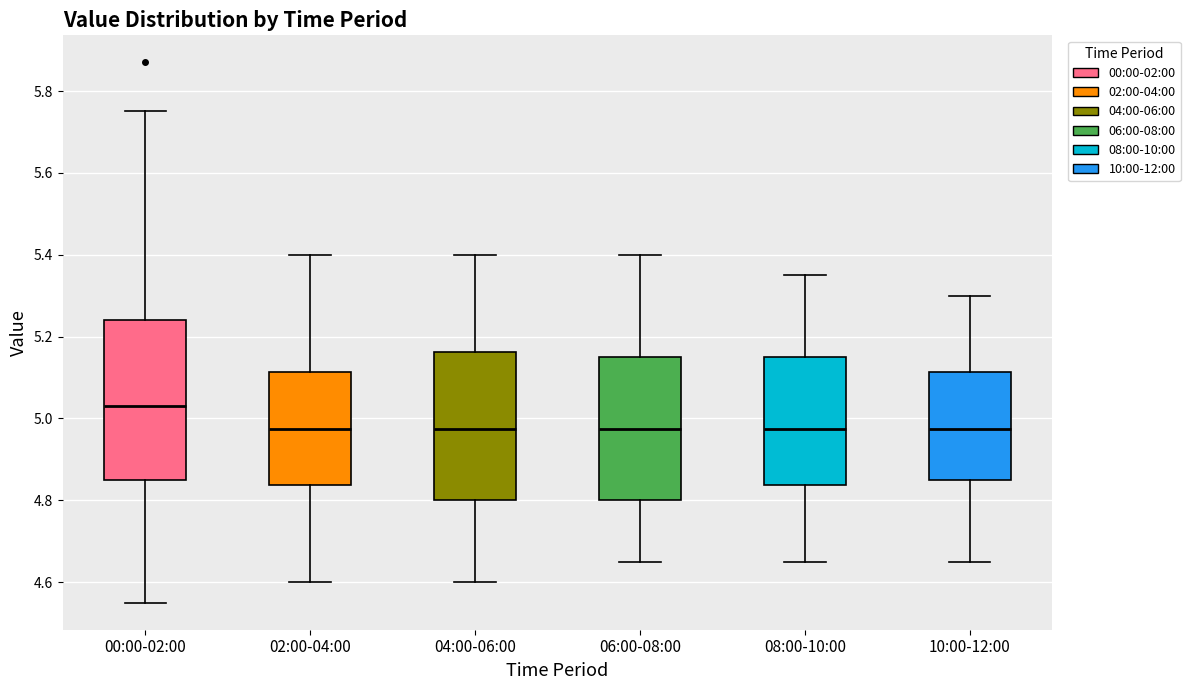

Reading left to right, read every box against the y-axis: the position of its median line, the range the box covers, and the ends of its whiskers. The values are not printed on the chart, so give them approximately, as read against the axis.

00:00-02:00: median 5.04, box 4.86 to 5.24, whiskers 4.56 to 5.76
02:00-04:00: median 4.98, box 4.84 to 5.12, whiskers 4.60 to 5.40
04:00-06:00: median 4.98, box 4.80 to 5.16, whiskers 4.60 to 5.40
06:00-08:00: median 4.98, box 4.80 to 5.16, whiskers 4.66 to 5.40
08:00-10:00: median 4.98, box 4.84 to 5.16, whiskers 4.66 to 5.36
10:00-12:00: median 4.98, box 4.86 to 5.12, whiskers 4.66 to 5.30